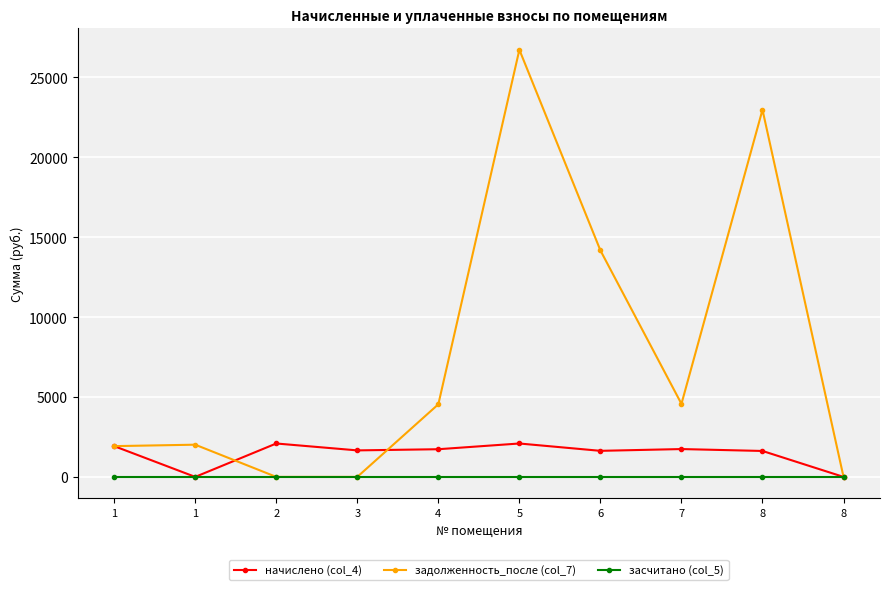

What are all the series names shown in the legend?

начислено (col_4), задолженность_после (col_7), засчитано (col_5)